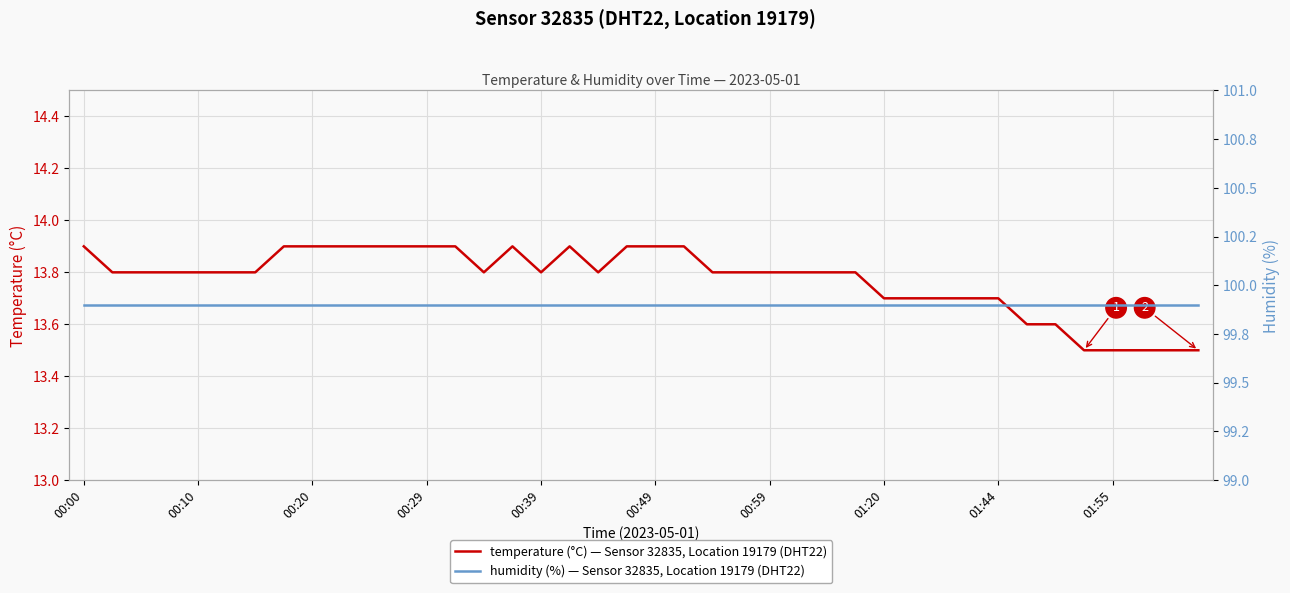

True or false: temperature (°C) — Sensor 32835, Location 19179 (DHT22) has a value of 13.9 at 00:49.

True